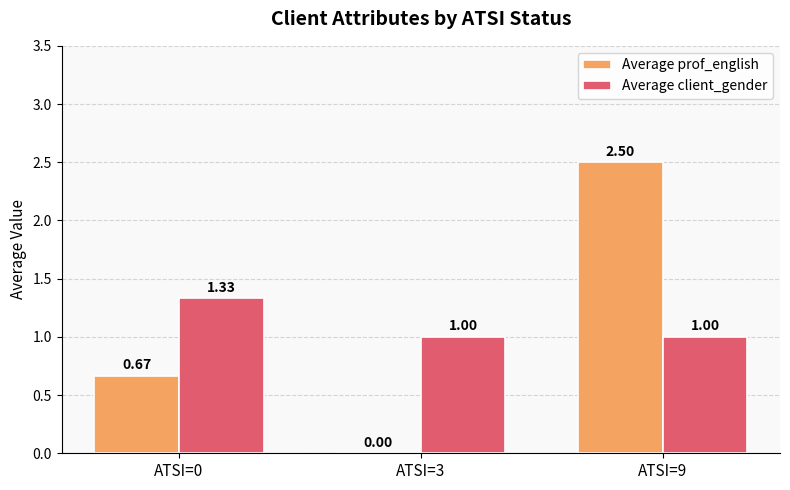

Which series has the largest total across all categories?

Average client_gender